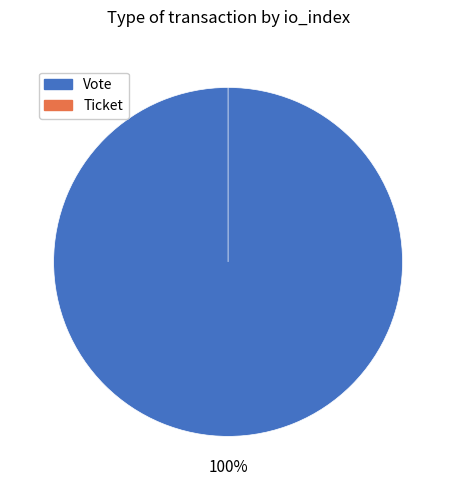

How many segments does this pie chart have?

2